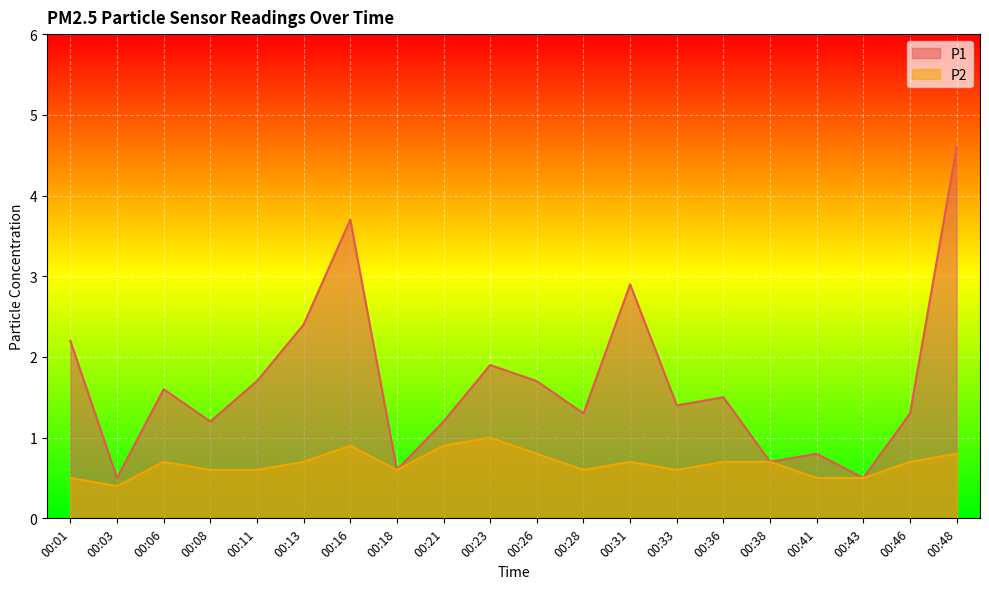

How many lines are shown in the chart?

2